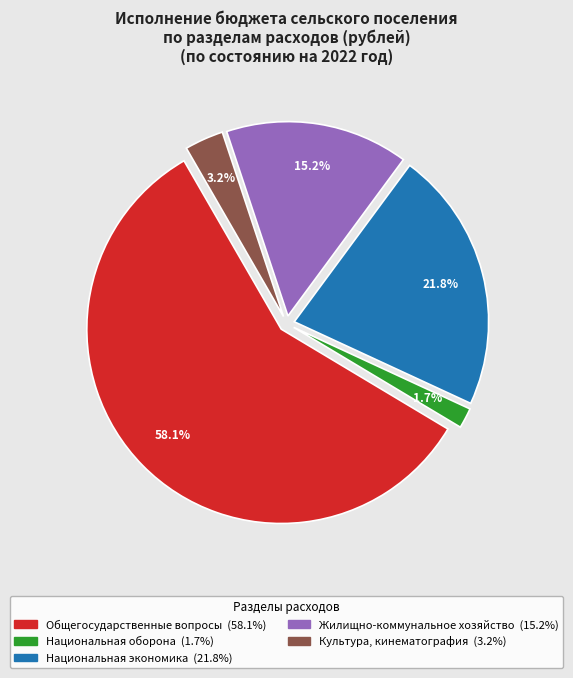

Is there a majority slice in this chart?

Yes